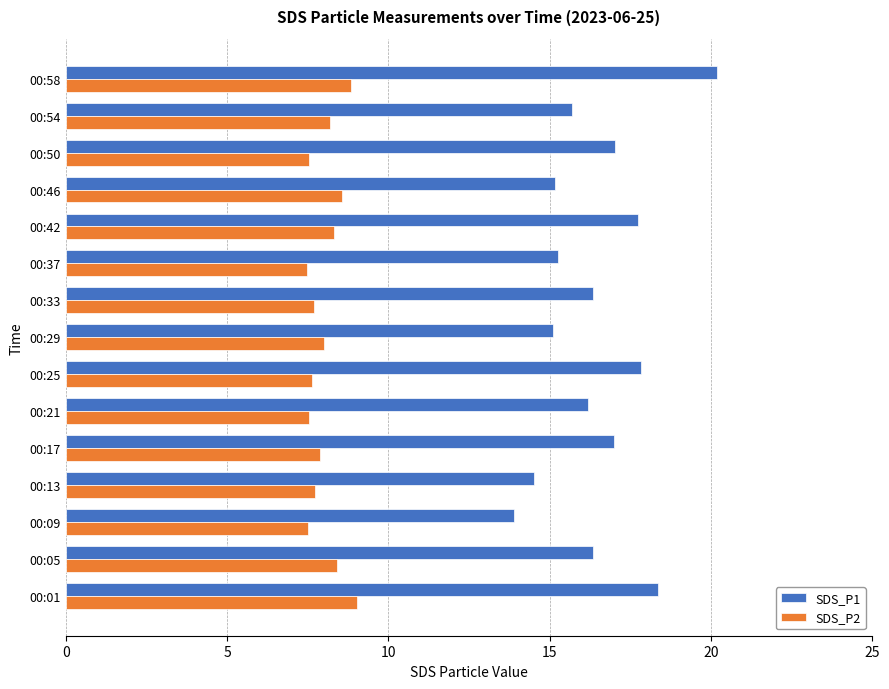

What are all the series names shown in the legend?

SDS_P1, SDS_P2